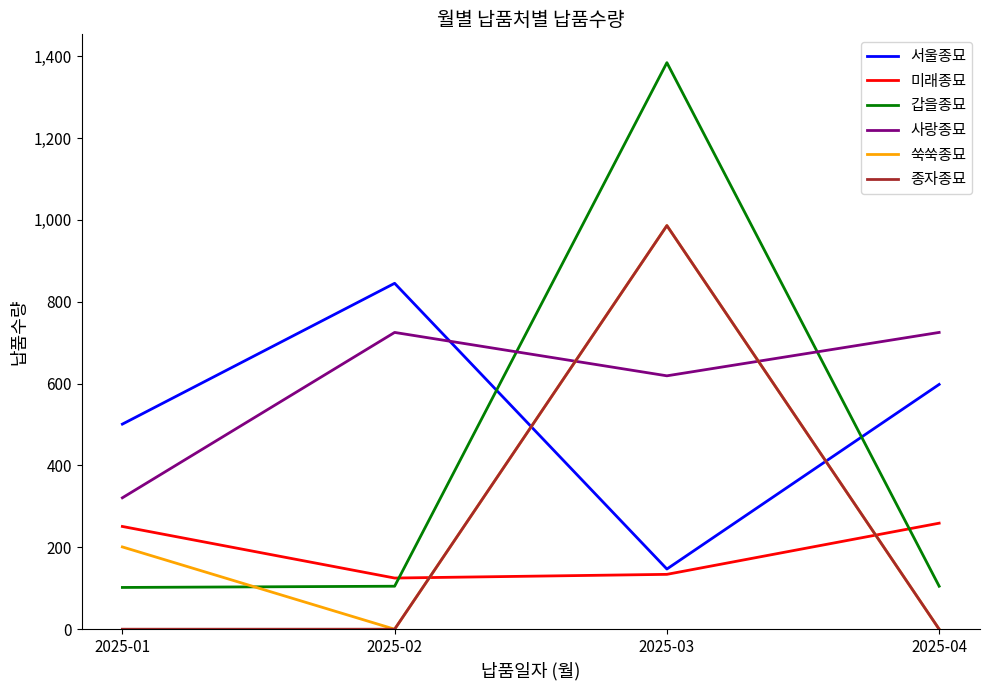

What is the highest value of the 갑을종묘 series?

1384